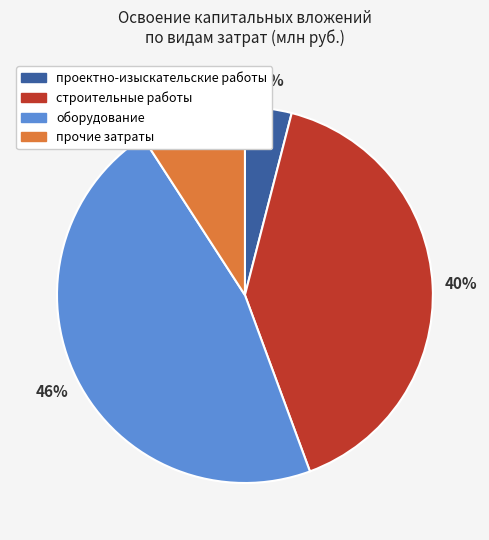

To the nearest percent, what portion does прочие затраты represent?

9%